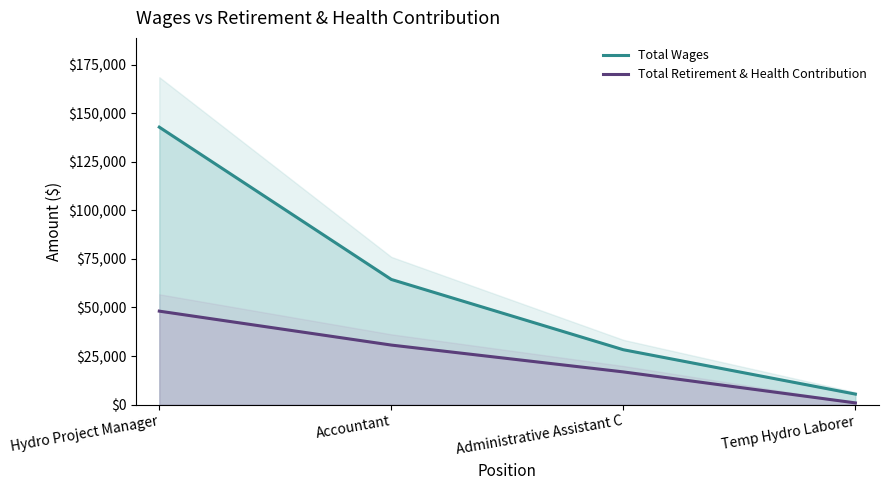

What is the label of the 4th point from the right?

Hydro Project Manager